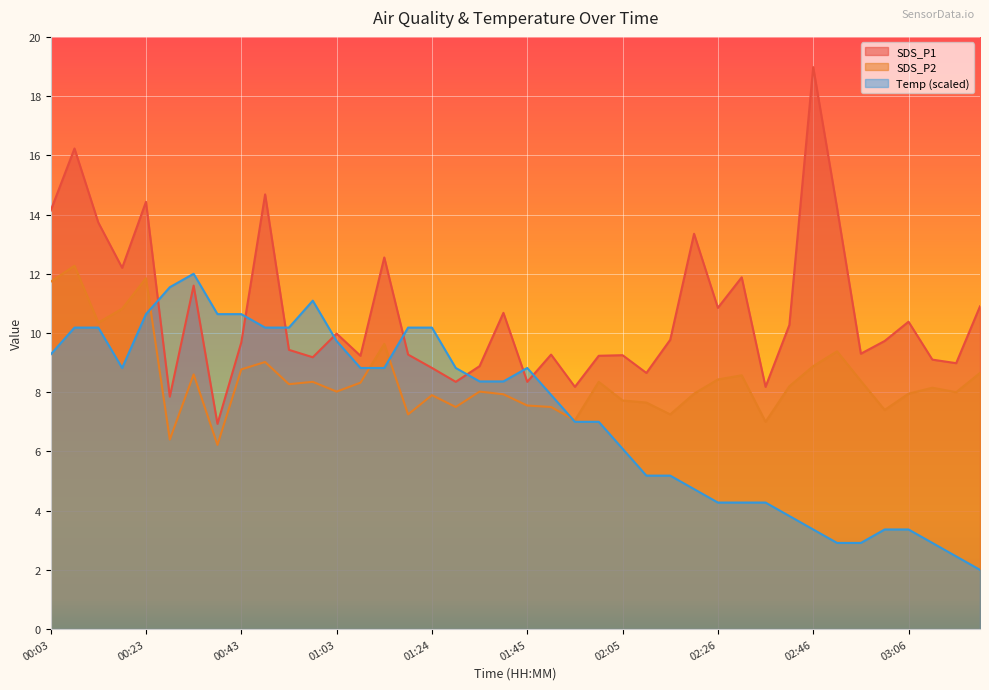

True or false: SDS_P2 and SDS_P1 intersect in this chart.

False